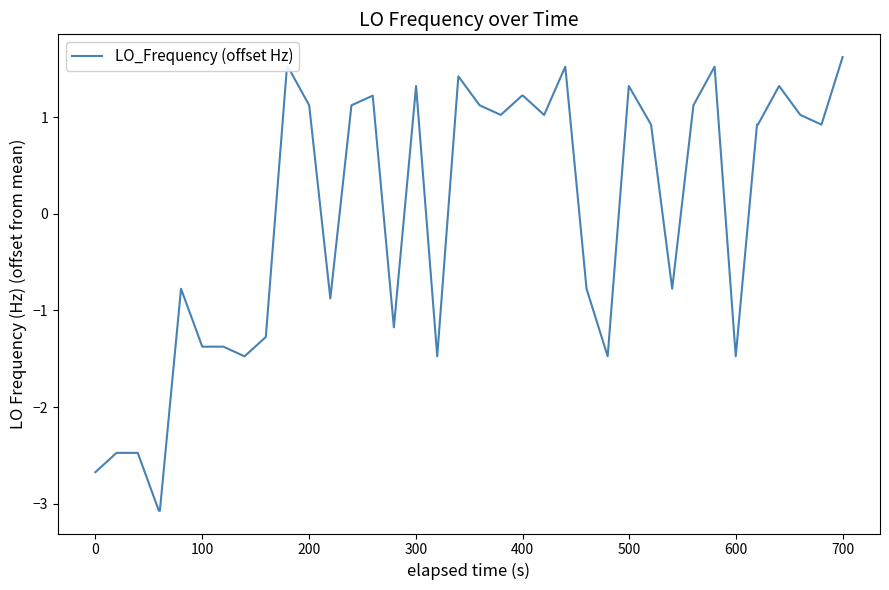

What is the smallest value displayed?

-3.1